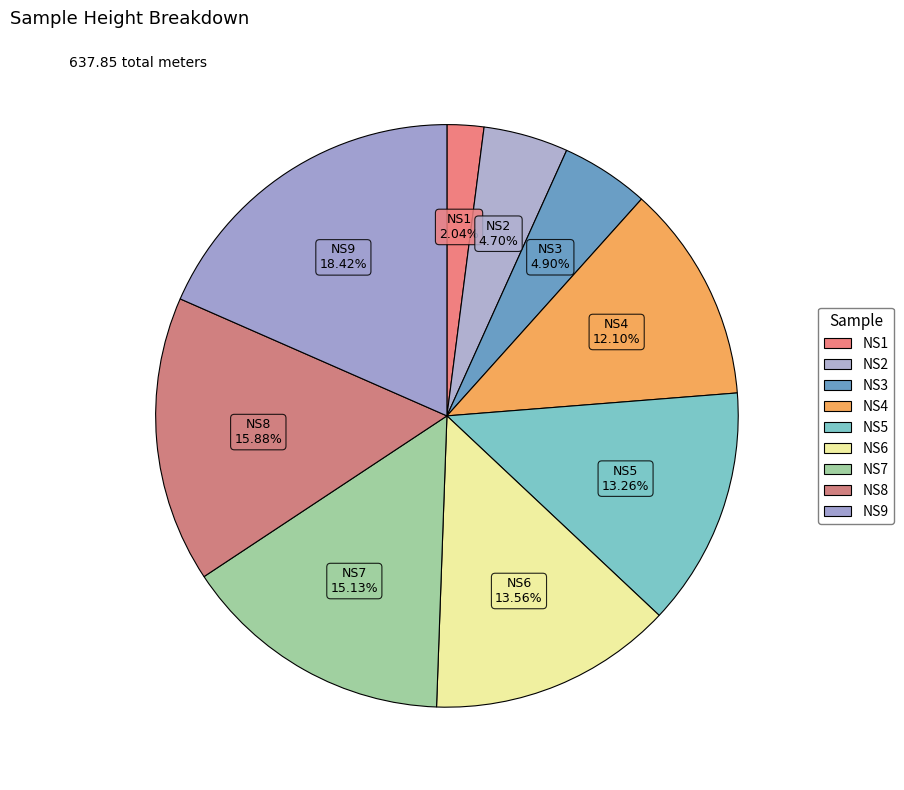

Between NS9 and NS1, which is larger?

NS9